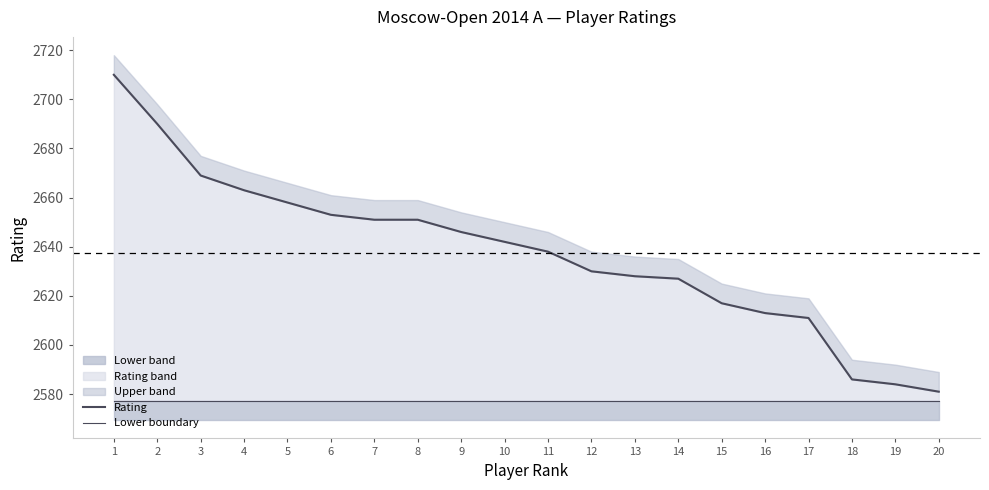

Reading left to right, what are all the values shown in this chart?

Rating: 2710.0	2690.0	2669.0	2663.0	2658.0	2653.0	2651.0	2651.0	2646.0	2642.0	2638.0	2630.0	2628.0	2627.0	2617.0	2613.0	2611.0	2586.0	2584.0	2581.0
Lower boundary: 2577.4	2577.4	2577.4	2577.4	2577.4	2577.4	2577.4	2577.4	2577.4	2577.4	2577.4	2577.4	2577.4	2577.4	2577.4	2577.4	2577.4	2577.4	2577.4	2577.4